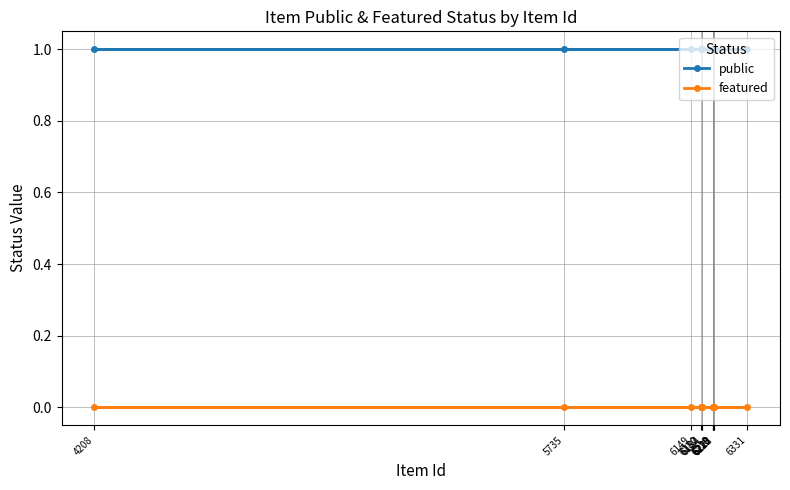

Which series has the largest range (max minus min)?

public